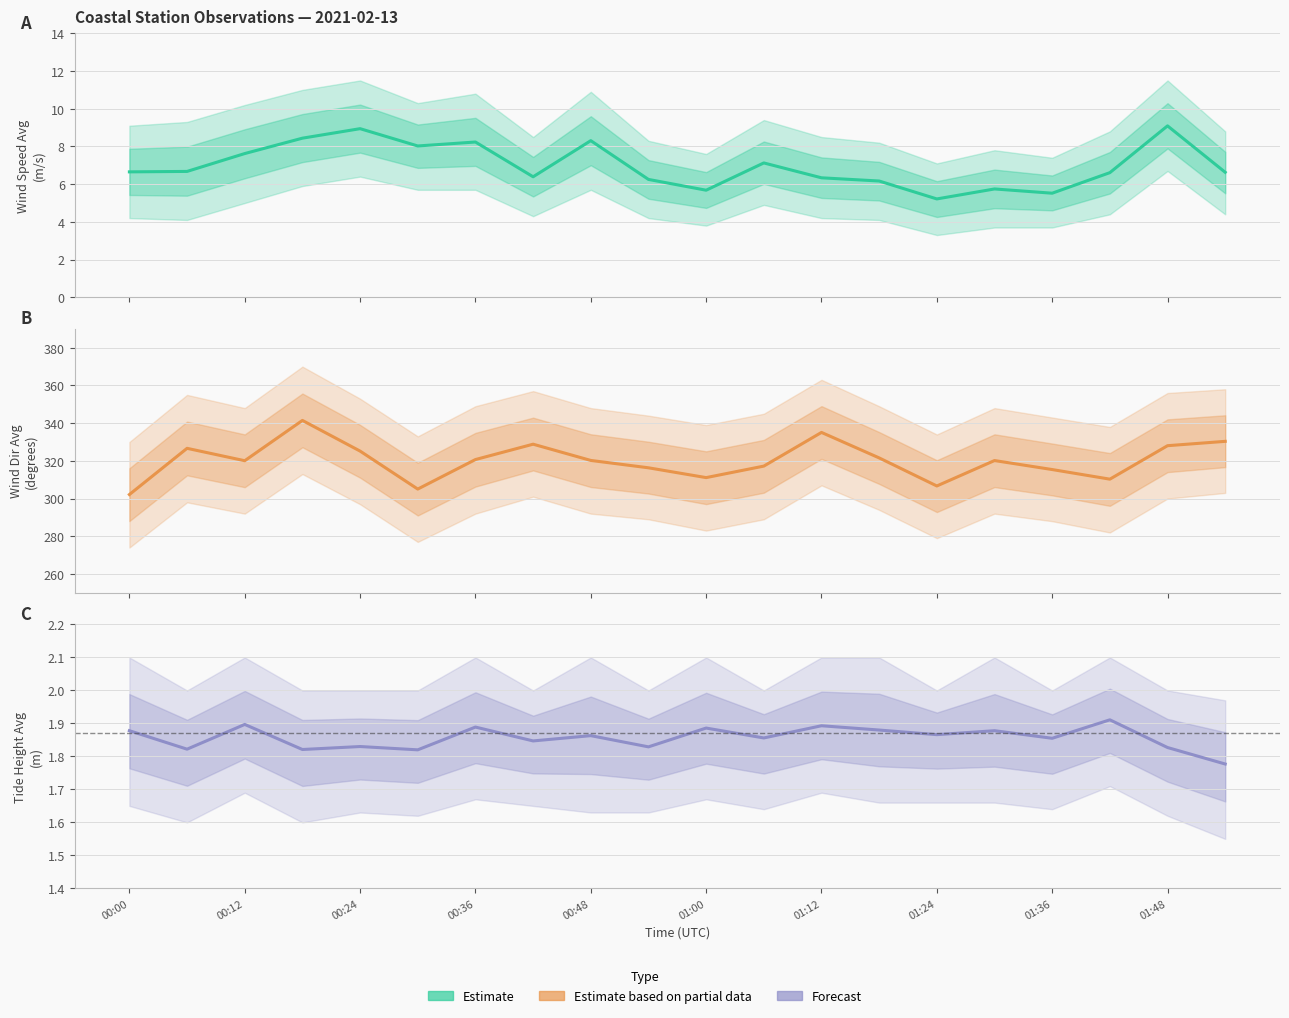

Is it true that Estimate based on partial data equals 102.8 at 11?

False